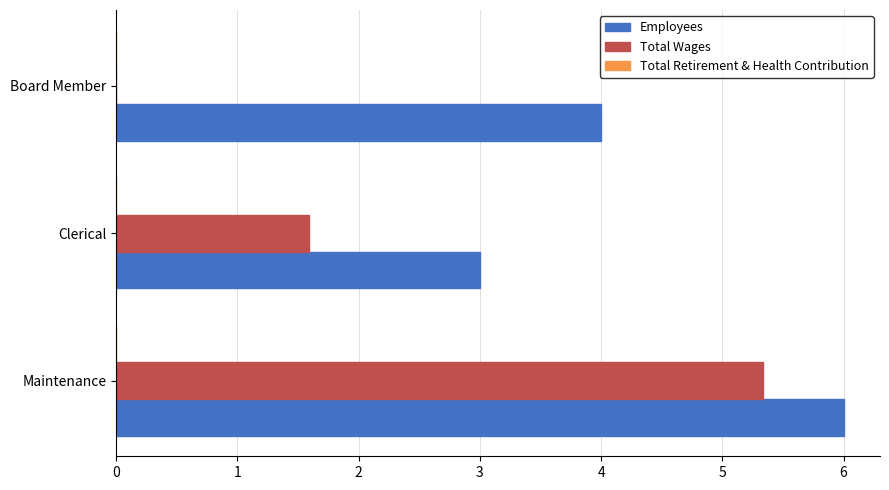

What is the greatest value displayed?

6.0